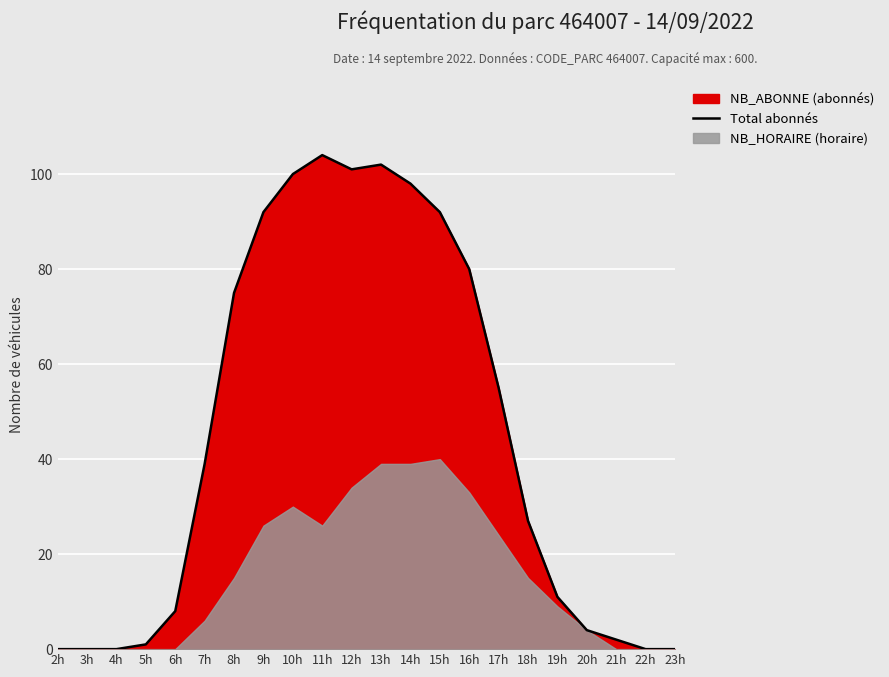

True or false: the data shows 62 at 7h.

False